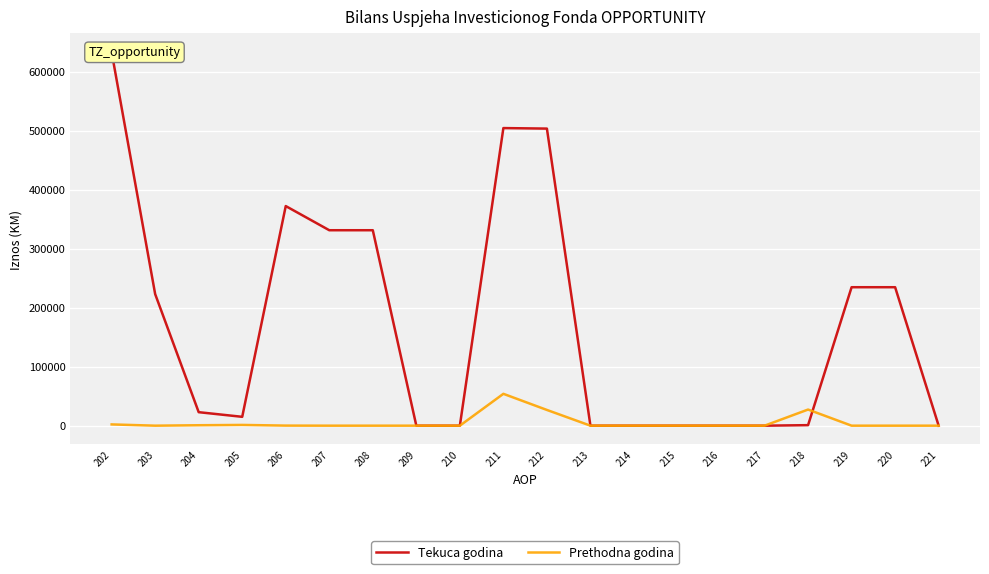

What is the difference between the second highest and minimum values in the Tekuca godina series?

504285